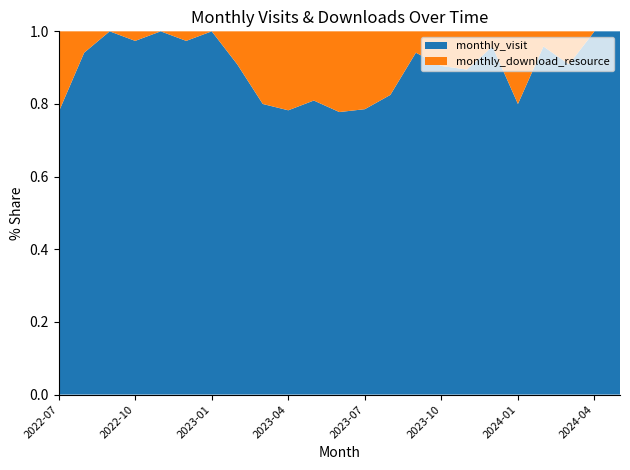

Reading left to right, extract all data points from this chart.

monthly_visit: 14	16	20	37	32	37	19	20	20	18	17	14	22	33	32	19	17	23	32	23	20	24	1
monthly_download_resource: 4	1	0	1	0	1	0	2	5	5	4	4	6	7	2	2	2	1	8	1	2	0	0